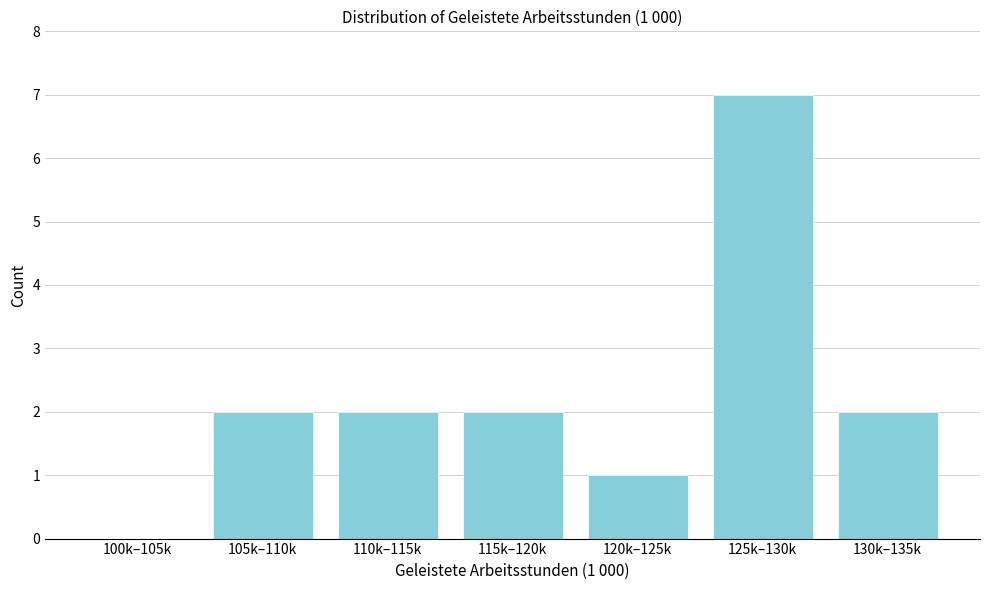

Reading left to right, extract all data points from this chart.

100k–105k=0	105k–110k=2	110k–115k=2	115k–120k=2	120k–125k=1	125k–130k=7	130k–135k=2